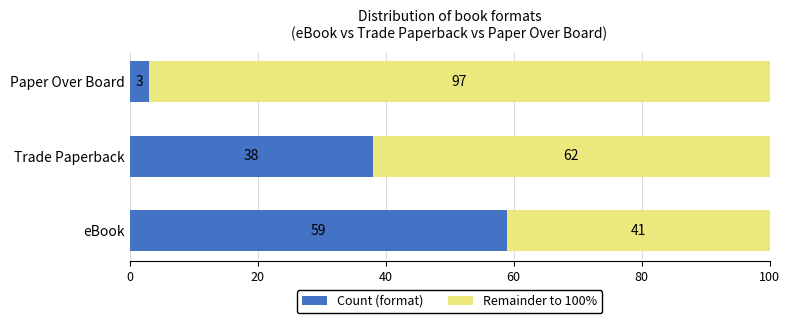

What is the total value across all series at Trade Paperback?

100